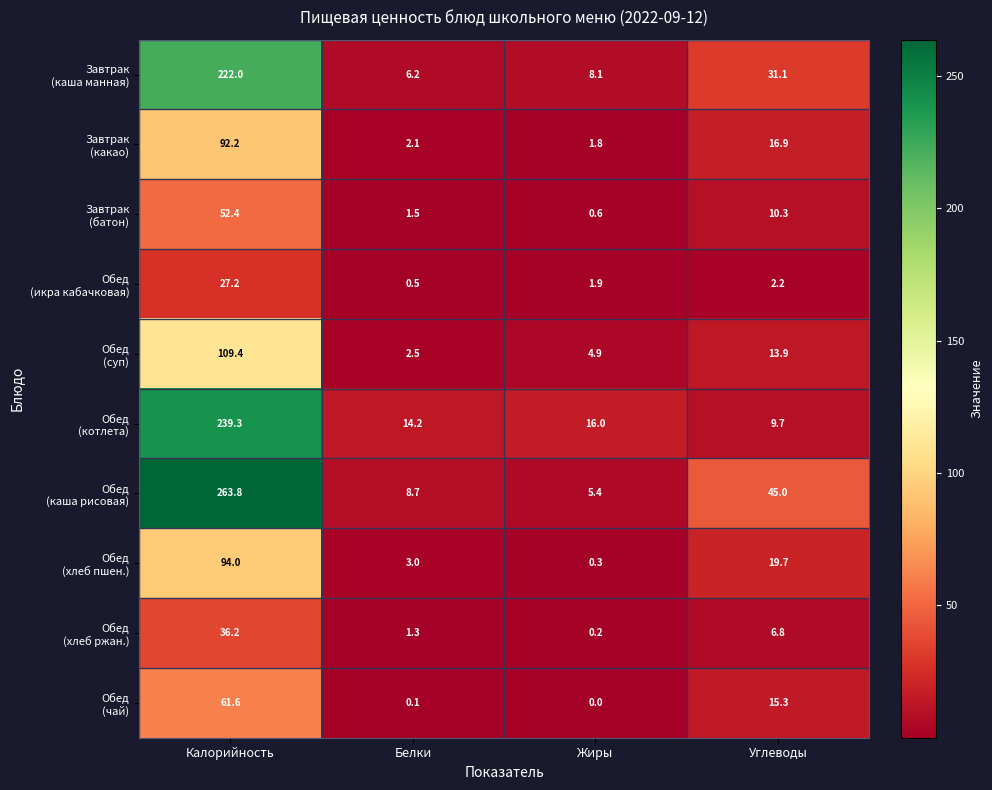

At which category is the sum across all series the highest?

Калорийность